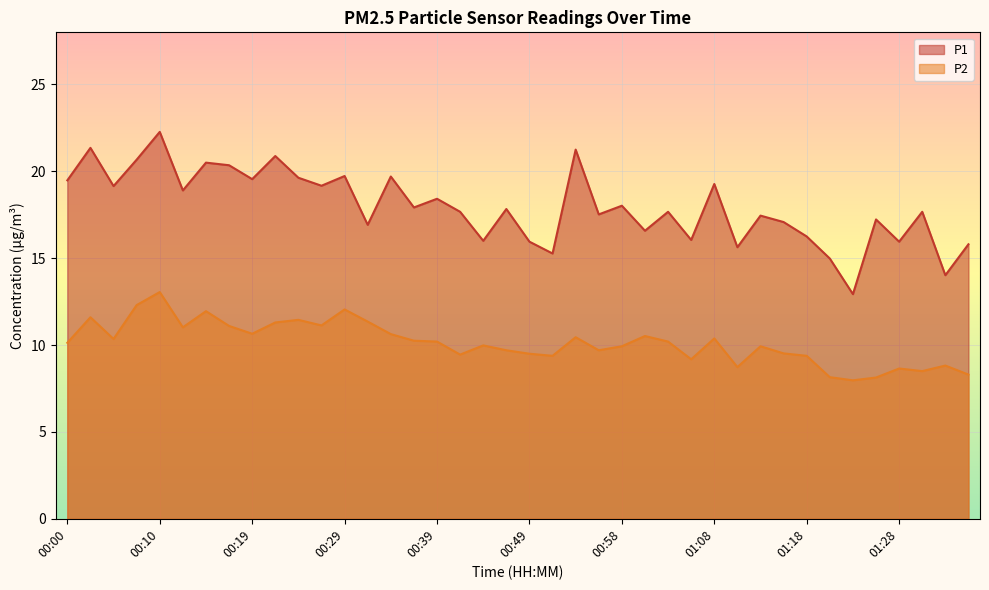

Between 00:51 and 00:34, which is larger?

00:34